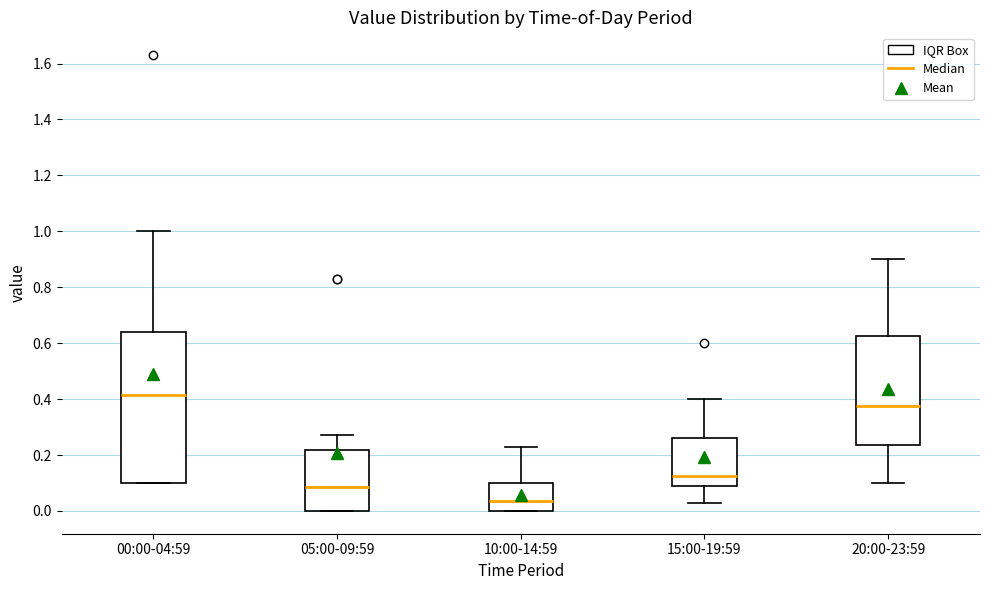

Where does the median line of the box for 20:00-23:59 sit on the y-axis? The values are not printed on the chart, so give them approximately, as read against the axis.

0.38